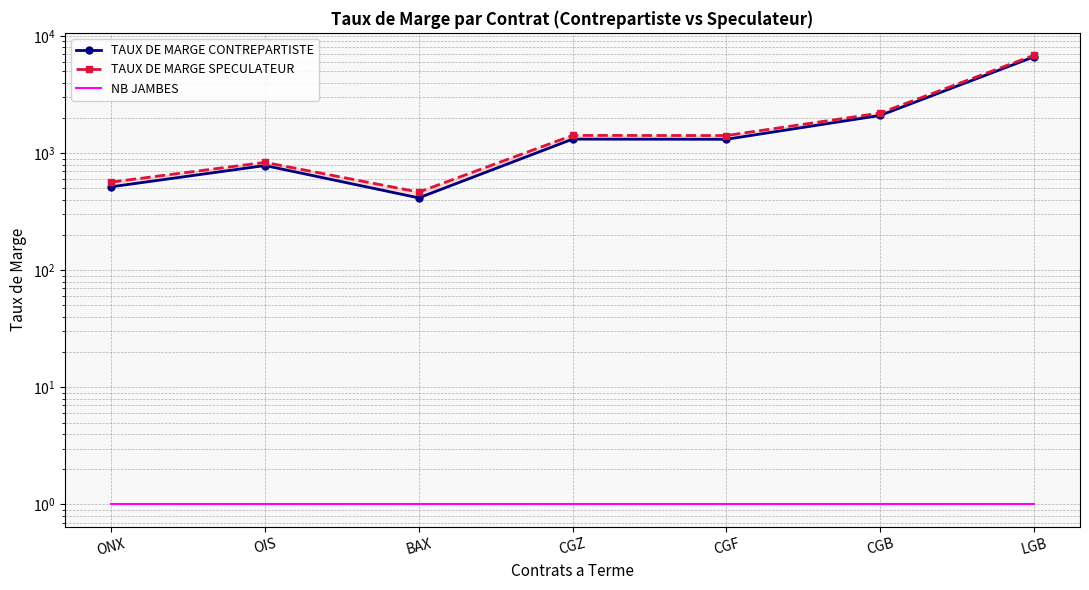

At which category is the sum across all series the highest?

LGB